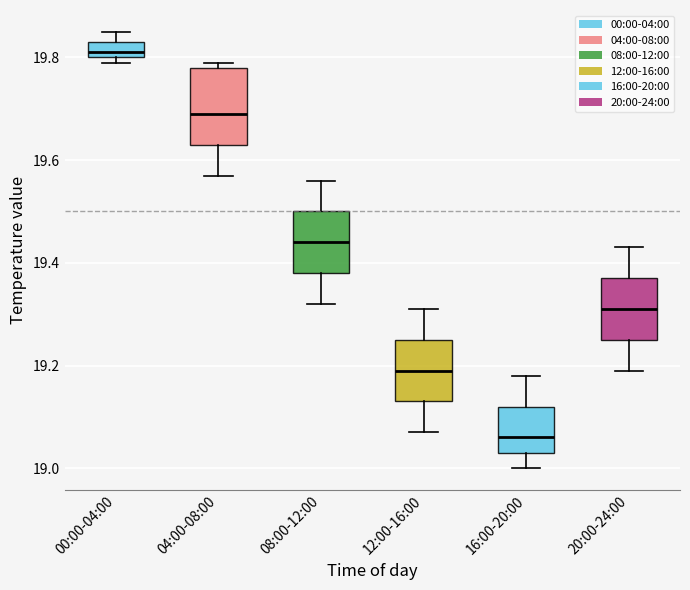

Where does the lower whisker of the box for 16:00-20:00 end on the y-axis? The values are not printed on the chart, so give them approximately, as read against the axis.

19.00